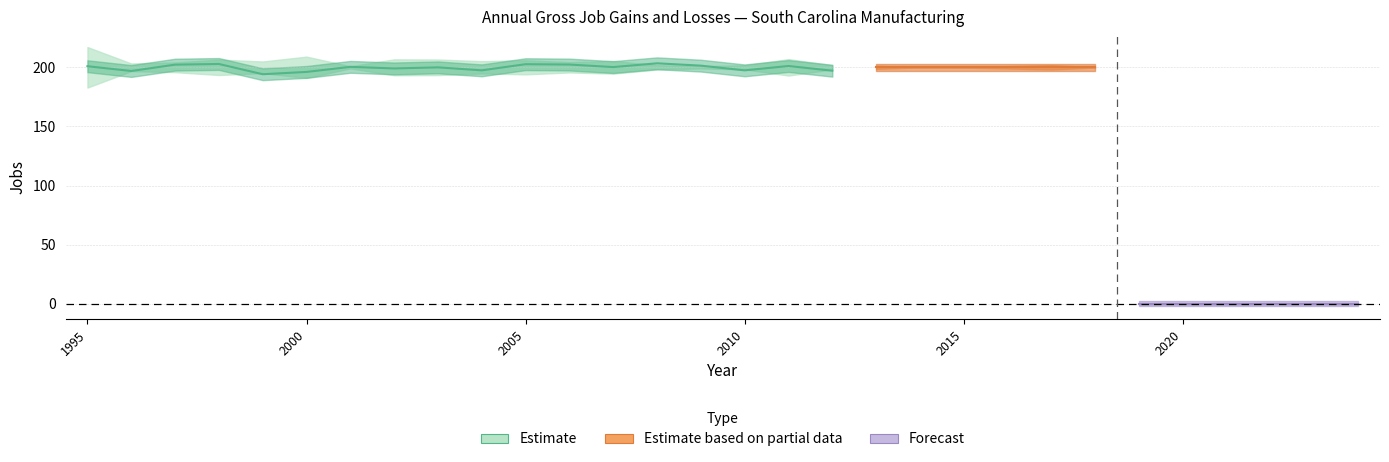

Which category has the highest value in the Gross job losses (Total) series?

1995